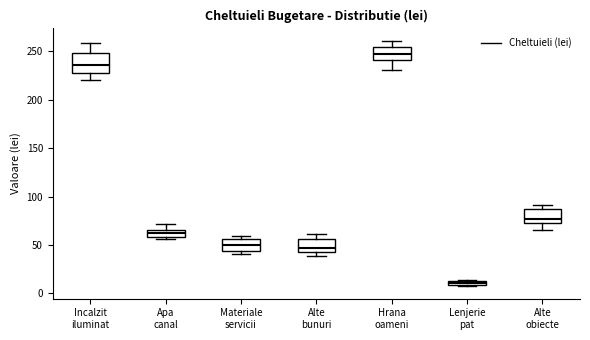

Which box has the highest median line?

Hrana oameni